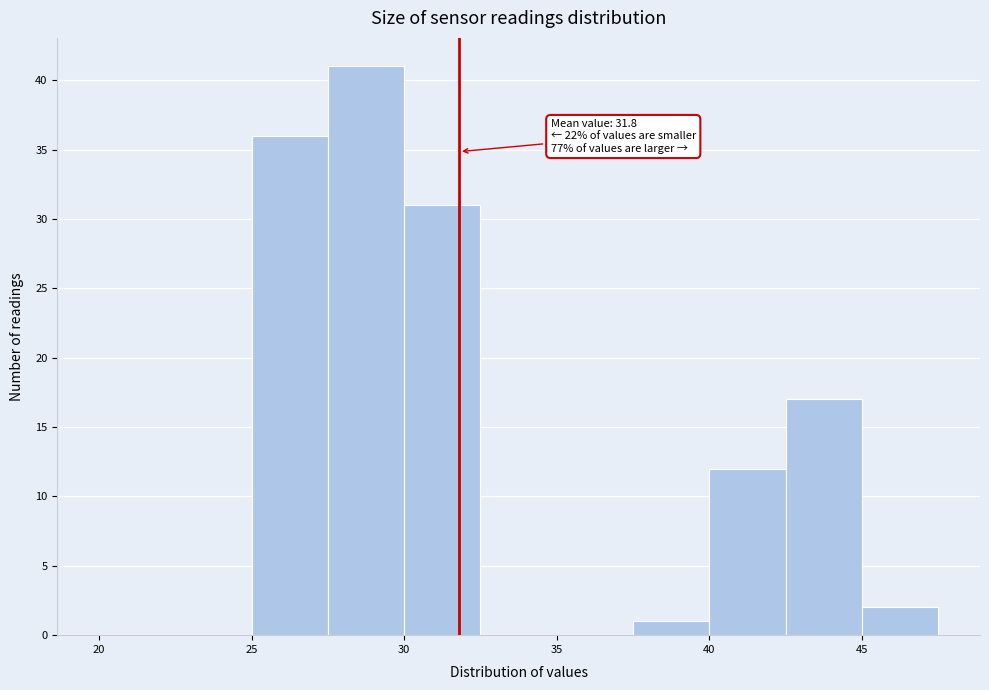

Which range on the x-axis has the tallest bar?

27.5 to 30.0